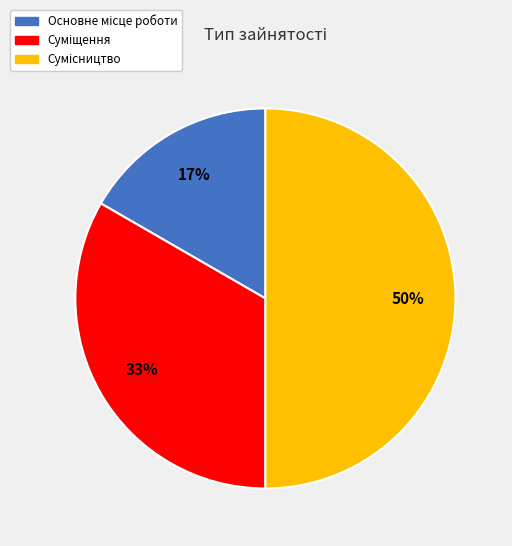

To the nearest percent, what is the average slice percentage?

33%